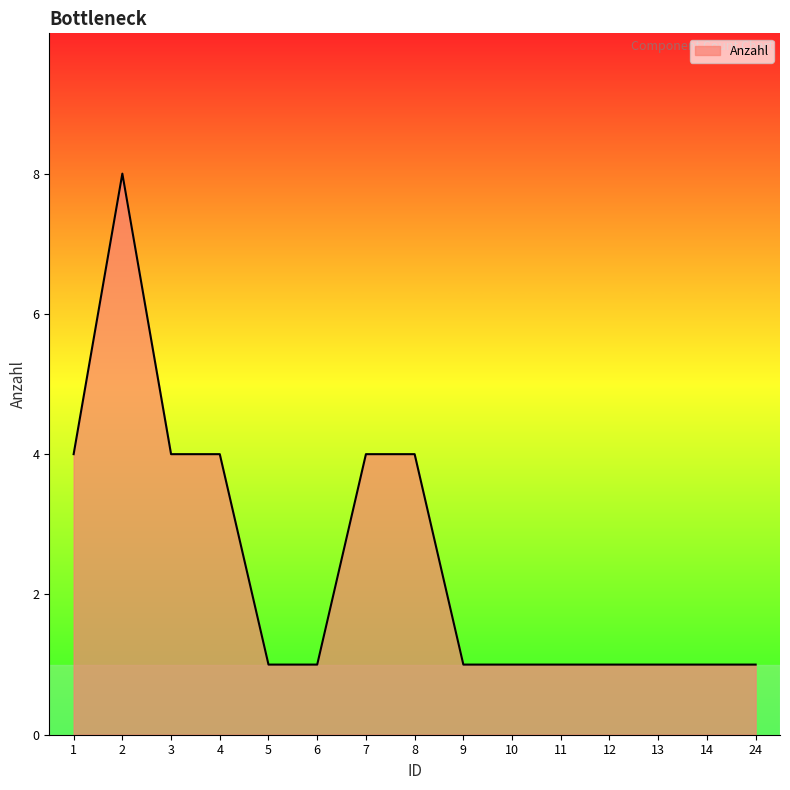

What is the ratio of the value at 2 to the value at 24?

8.0